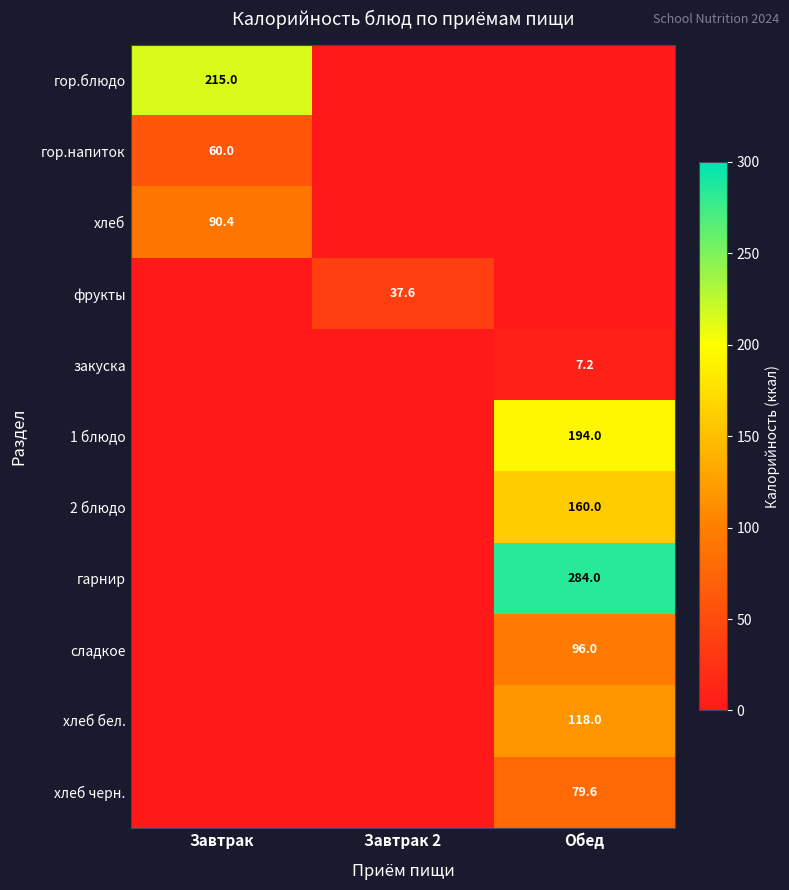

True or false: сладкое has a value of 96.0 at Обед.

True